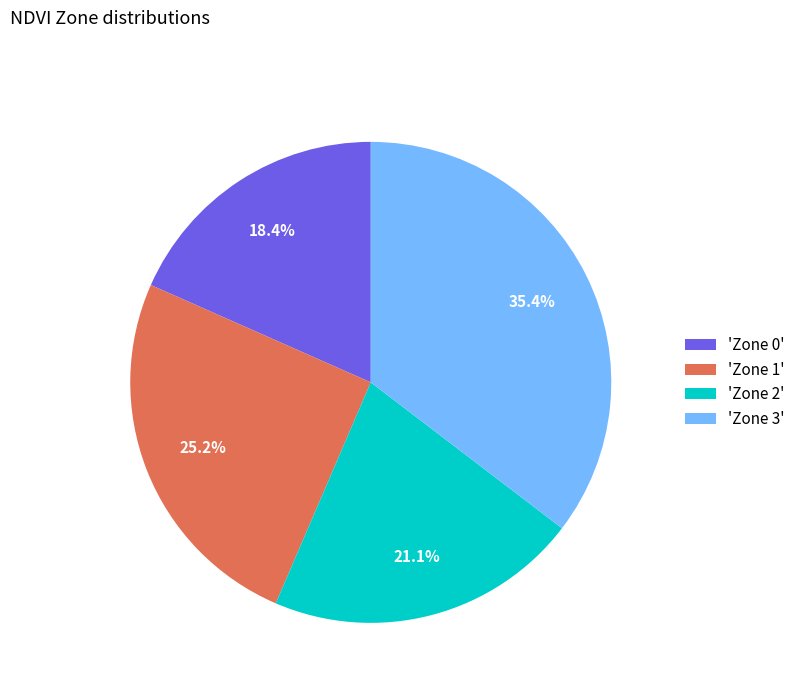

Is 'Zone 0' the majority of the pie?

No